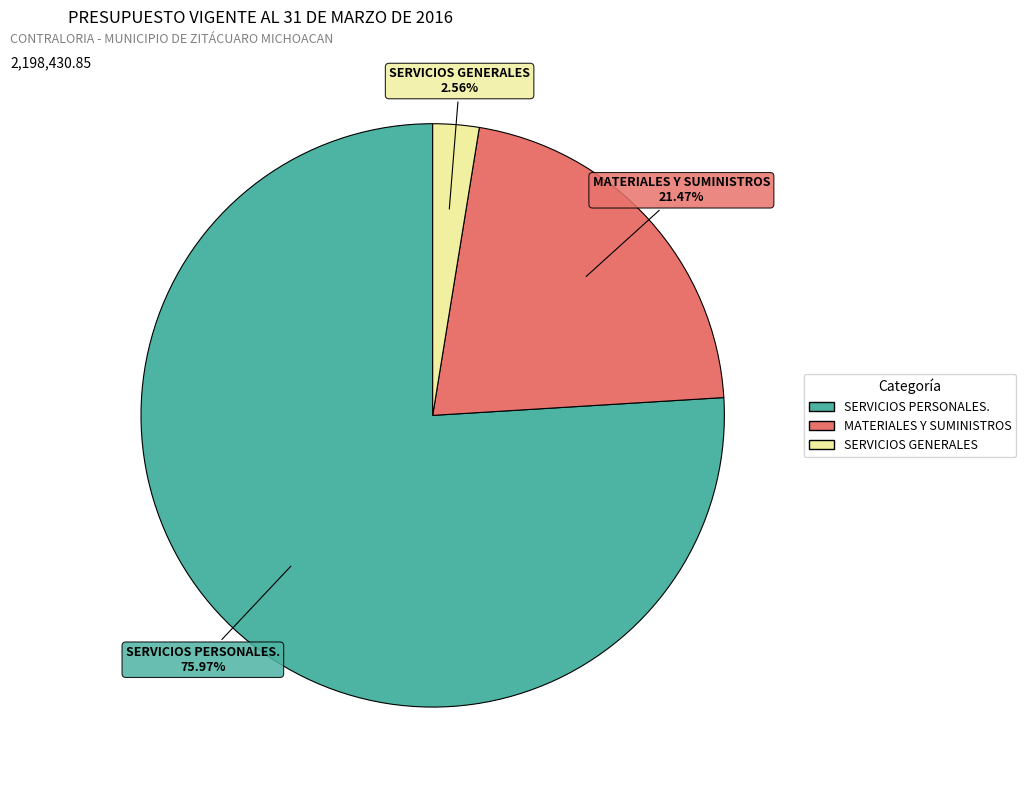

Which category has the biggest portion of the pie?

SERVICIOS PERSONALES.